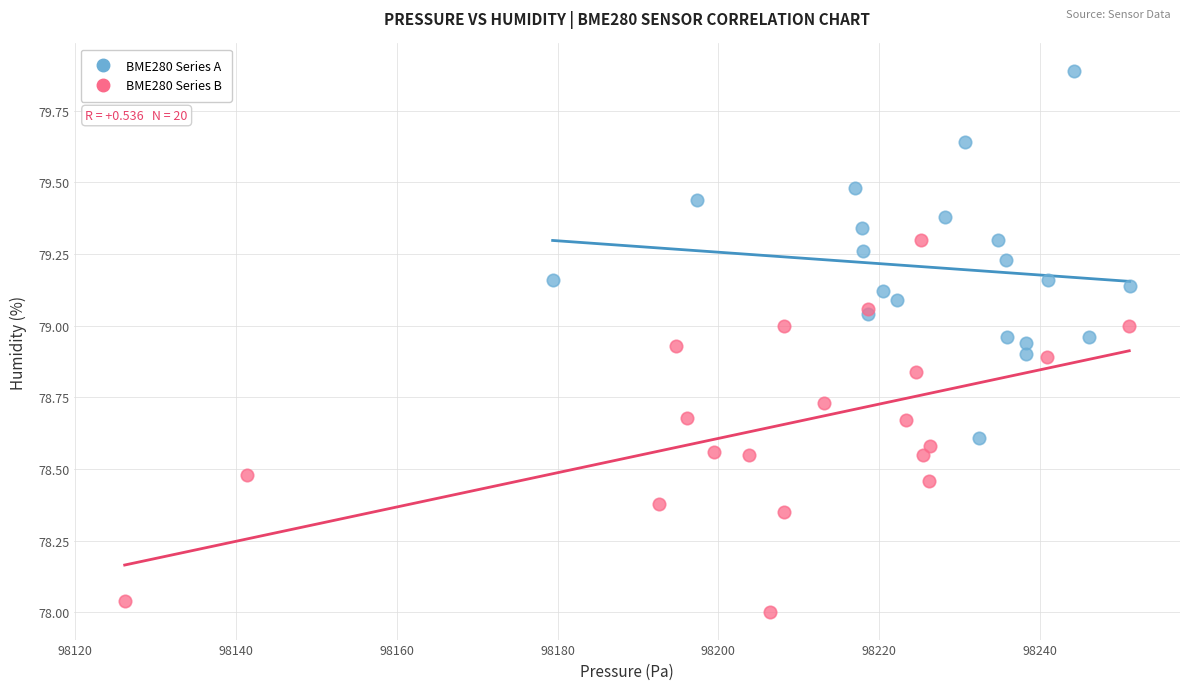

Which series reaches the minimum Y coordinate?

BME280 Series B